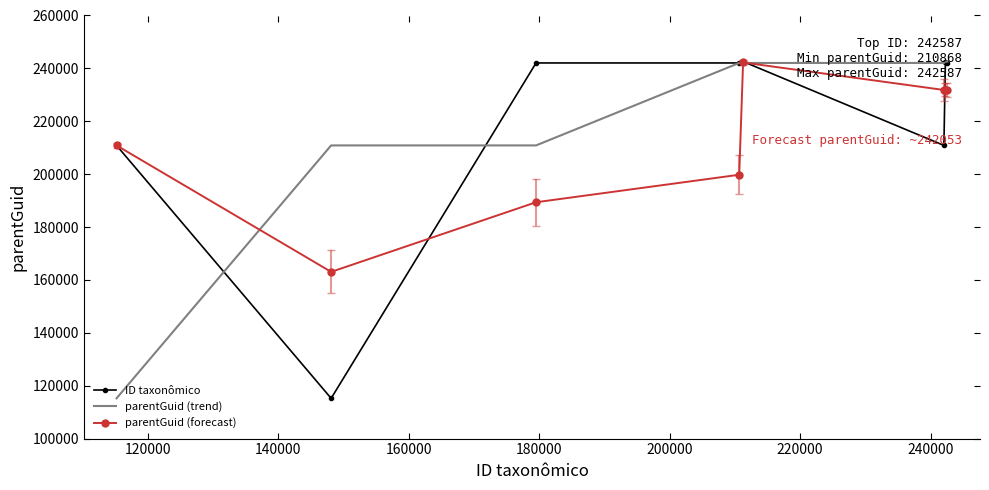

What is the lowest value of the ID taxonômico series?

115220.0